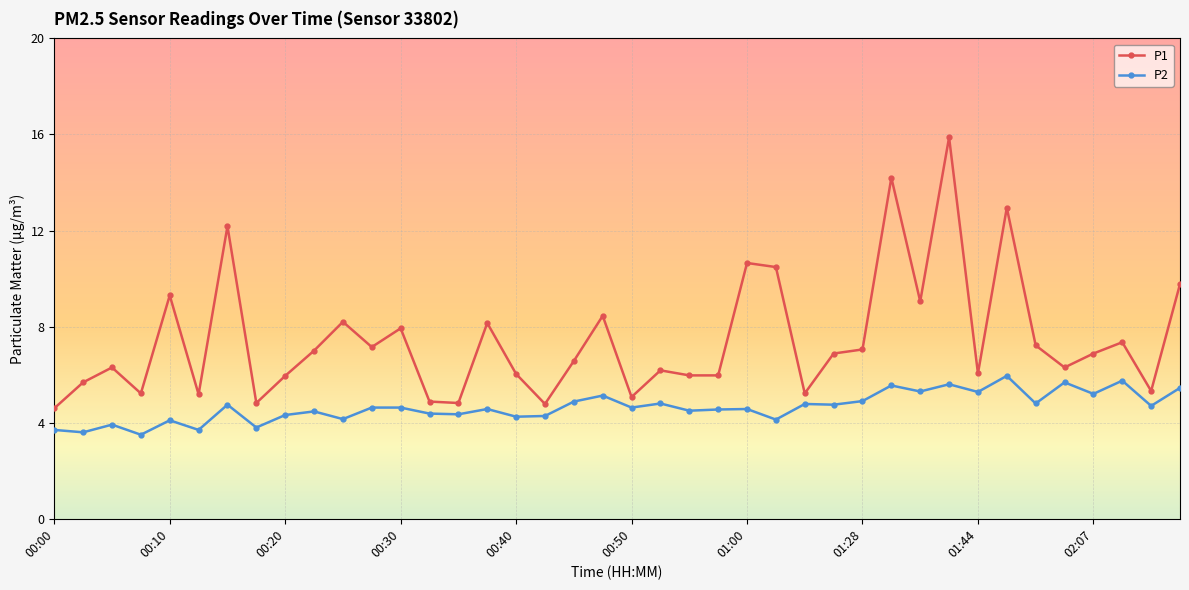

What is the lowest value of the P2 series?

3.5